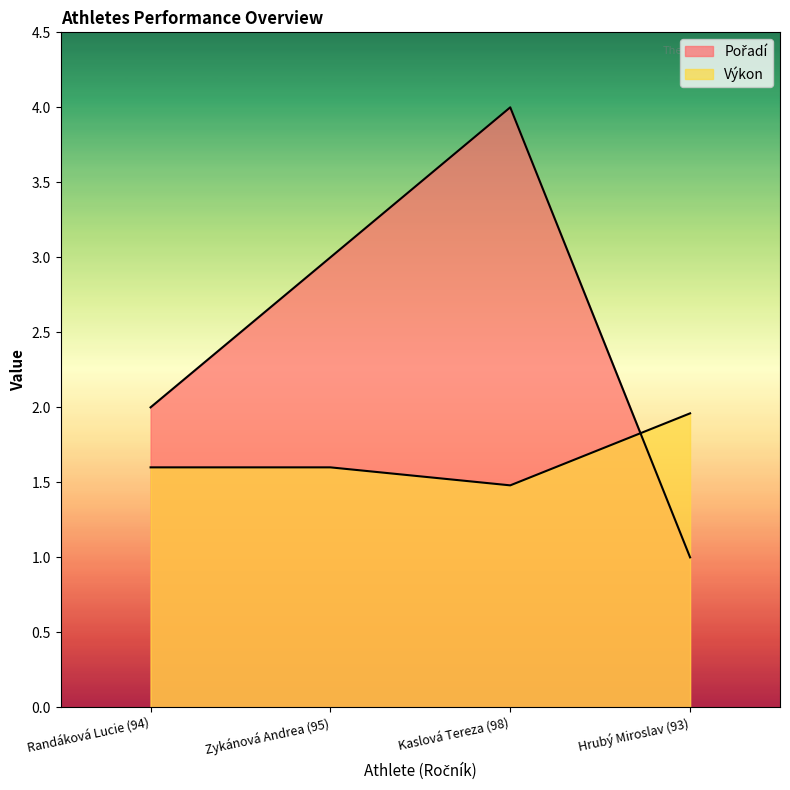

Does the chart display data point markers on the line(s)?

No